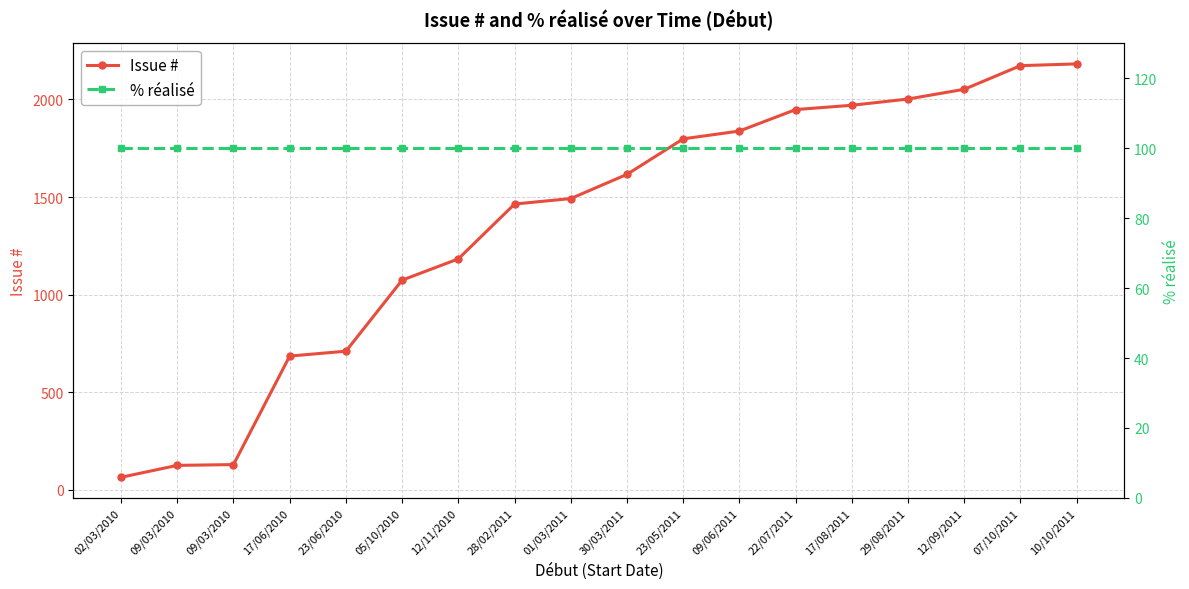

How many lines are shown in the chart?

2